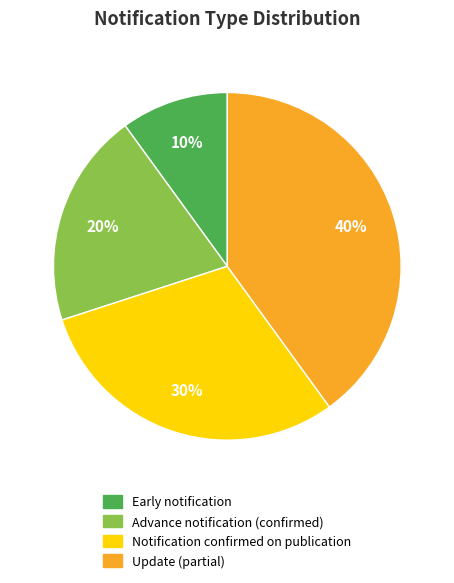

Does any single category account for the majority?

No